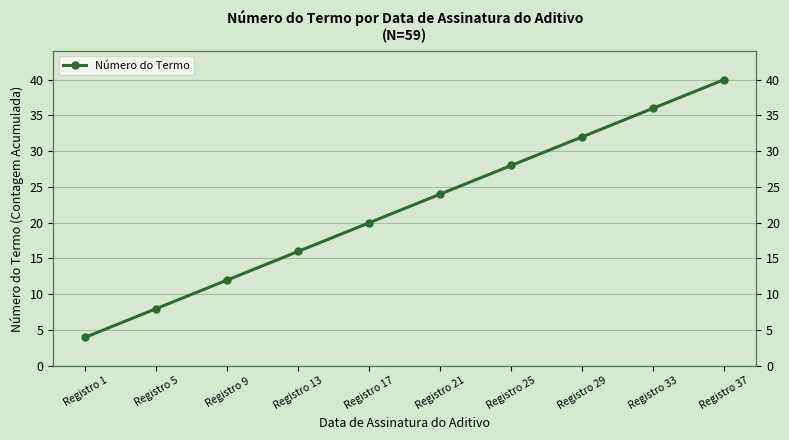

What is the difference between the values at Registro 37 and Registro 5?

32